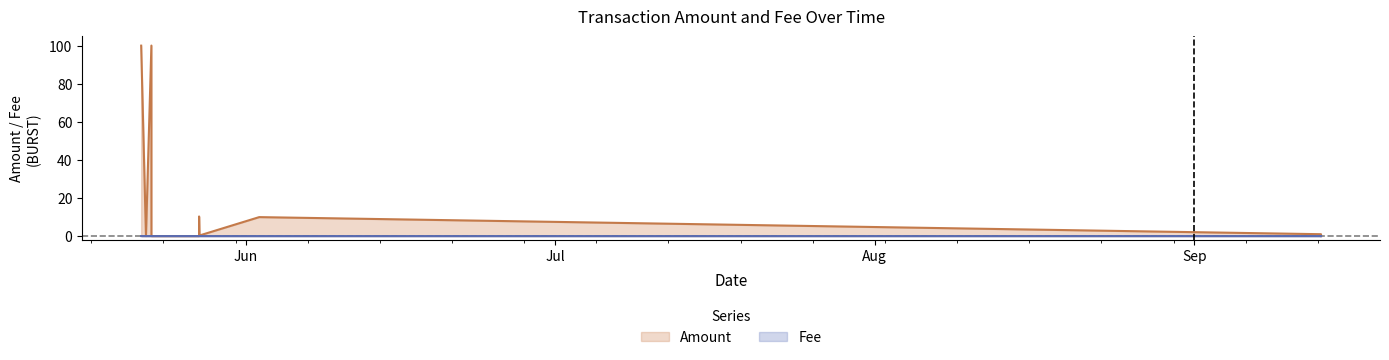

How many values in the Amount series exceed 0?

9